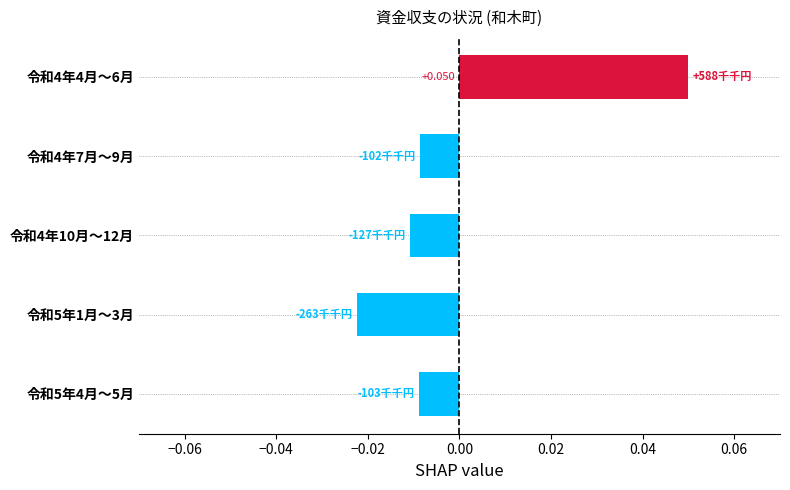

What is the difference between the maximum and minimum values?

0.1